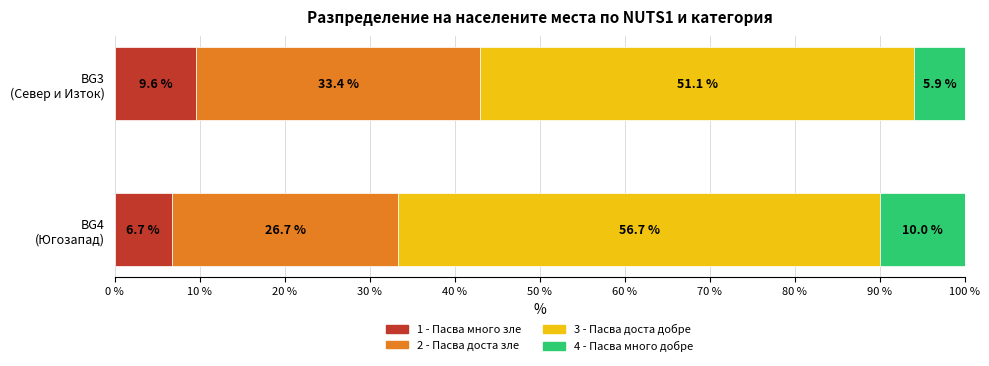

What is the average value of the 1 - Пасва много зле series?

8.2